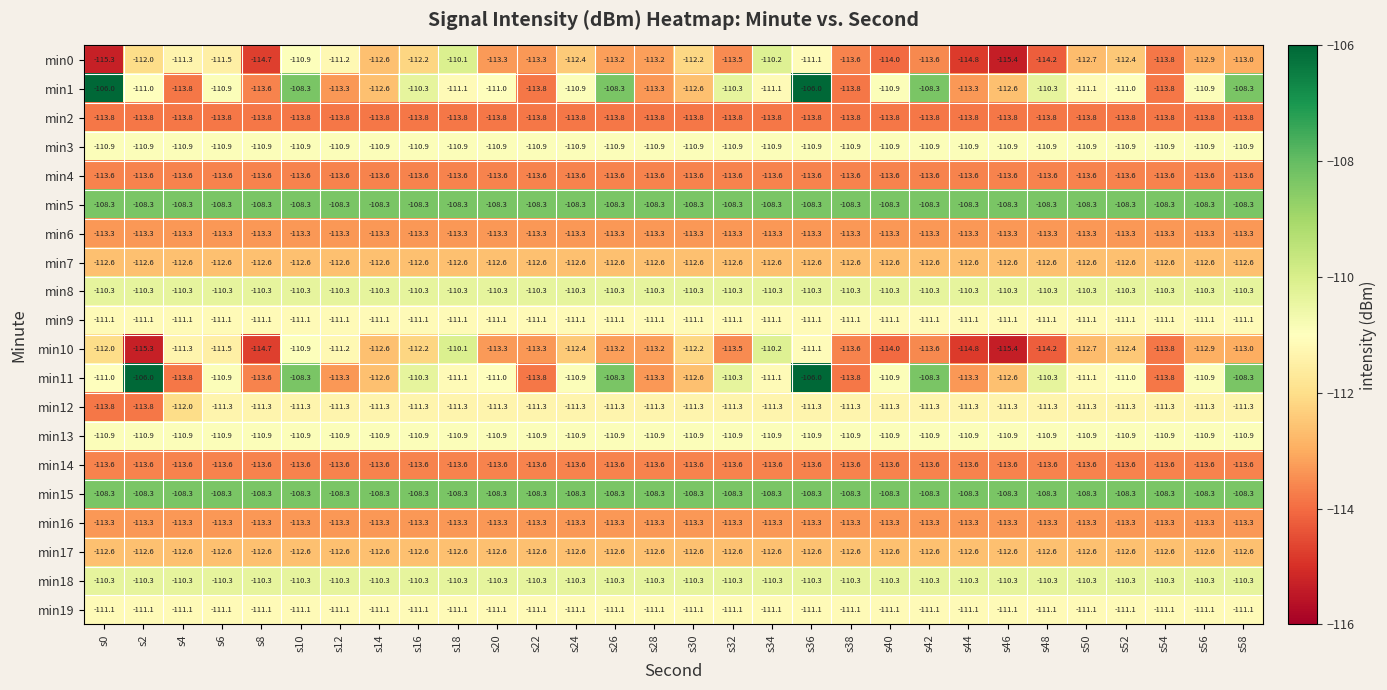

What is the smallest value displayed?

-115.4